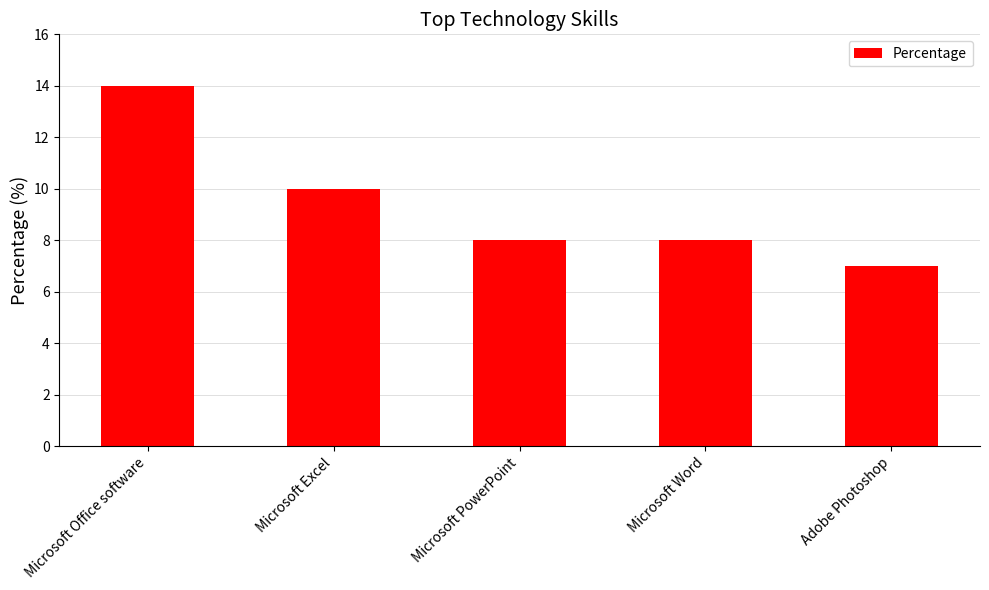

What is the minimum value shown in the chart?

7